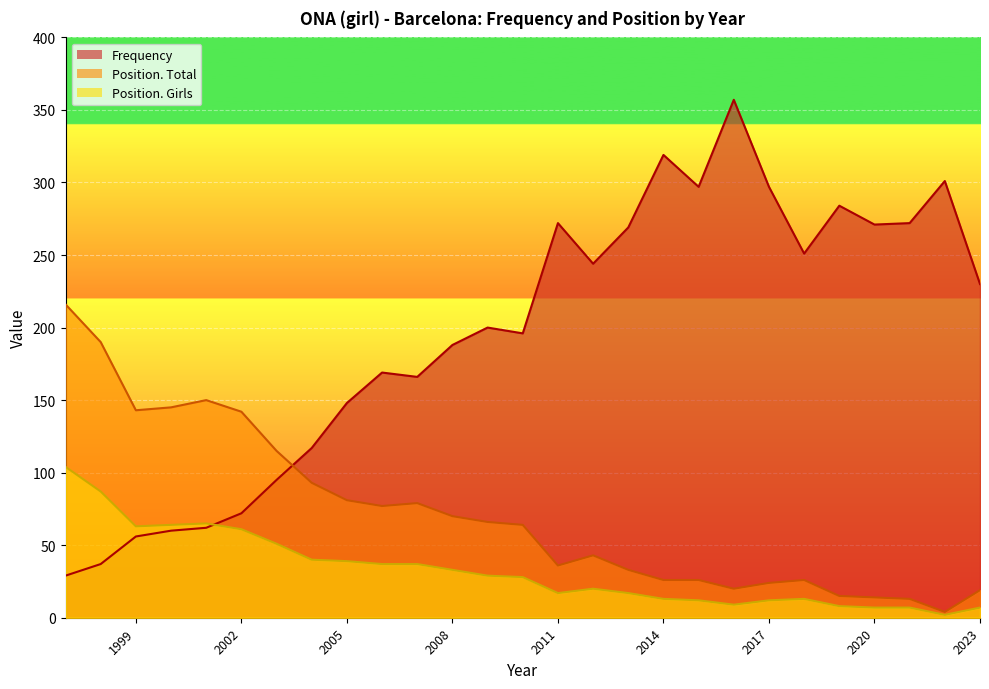

Is it true that Position. Total equals 22 at 2021?

False